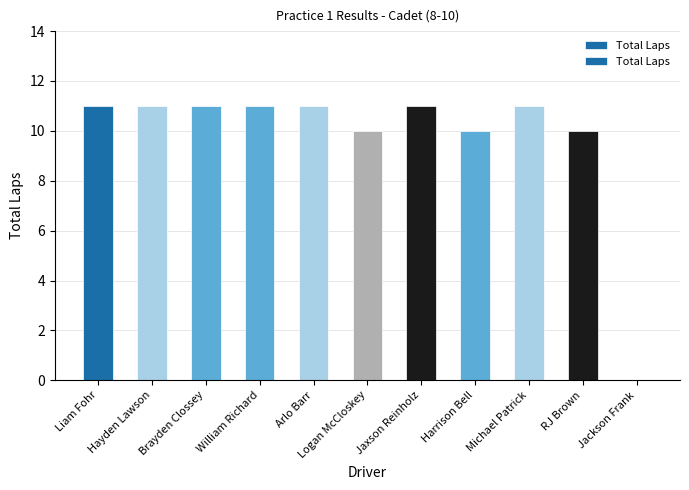

The value at Liam Fohr is 18. True or false?

False